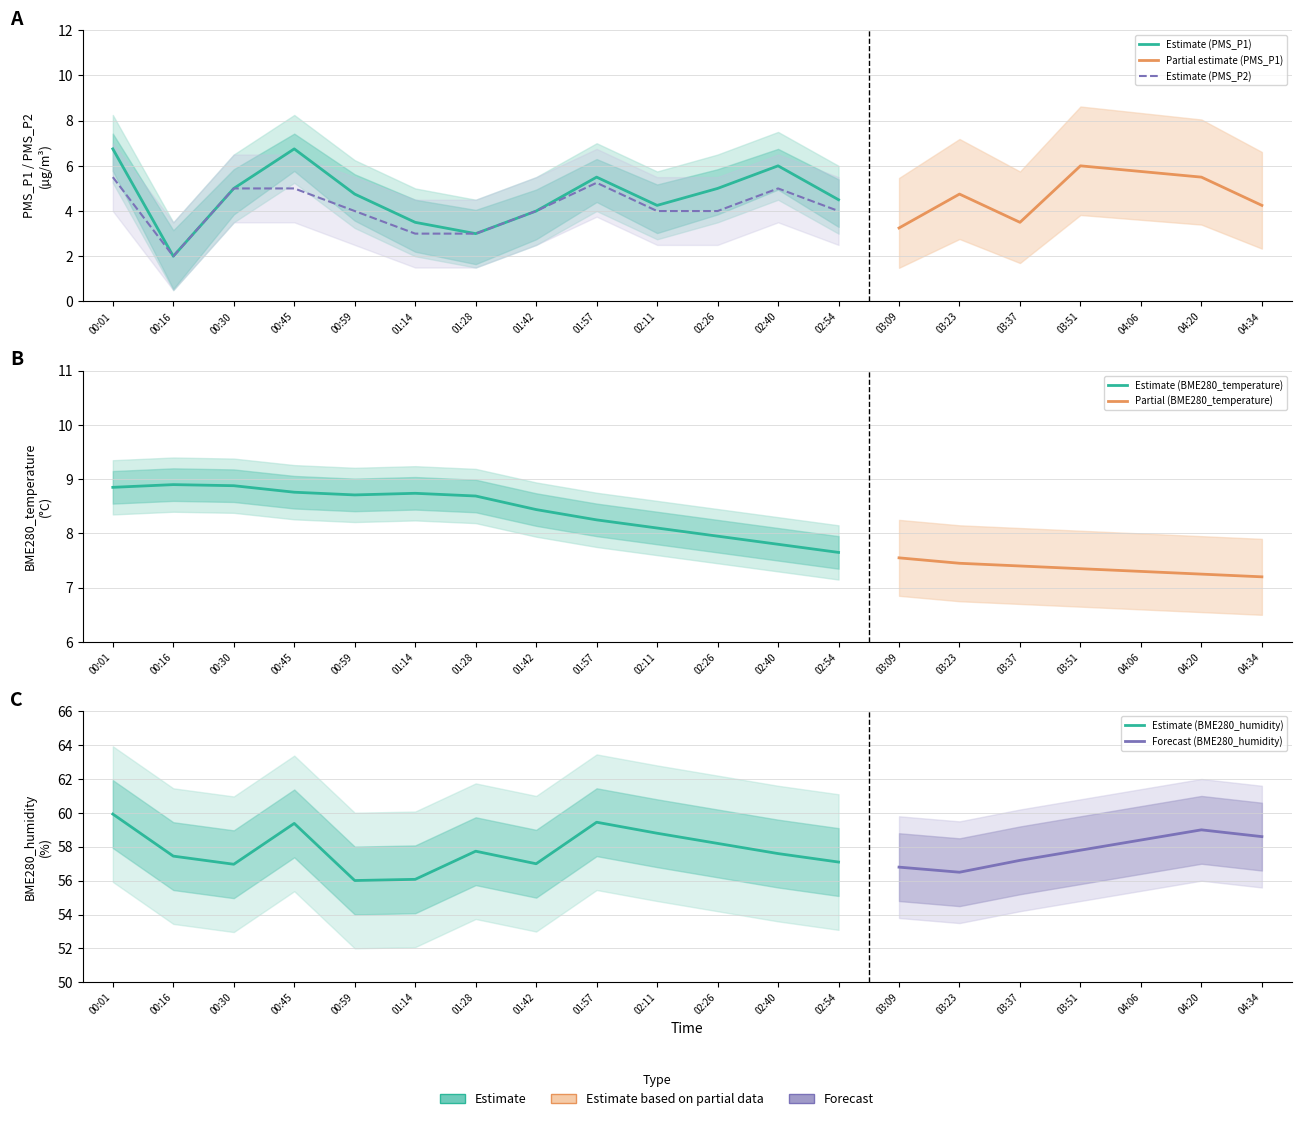

Where is the first local minimum for BME280_temperature?

00:59